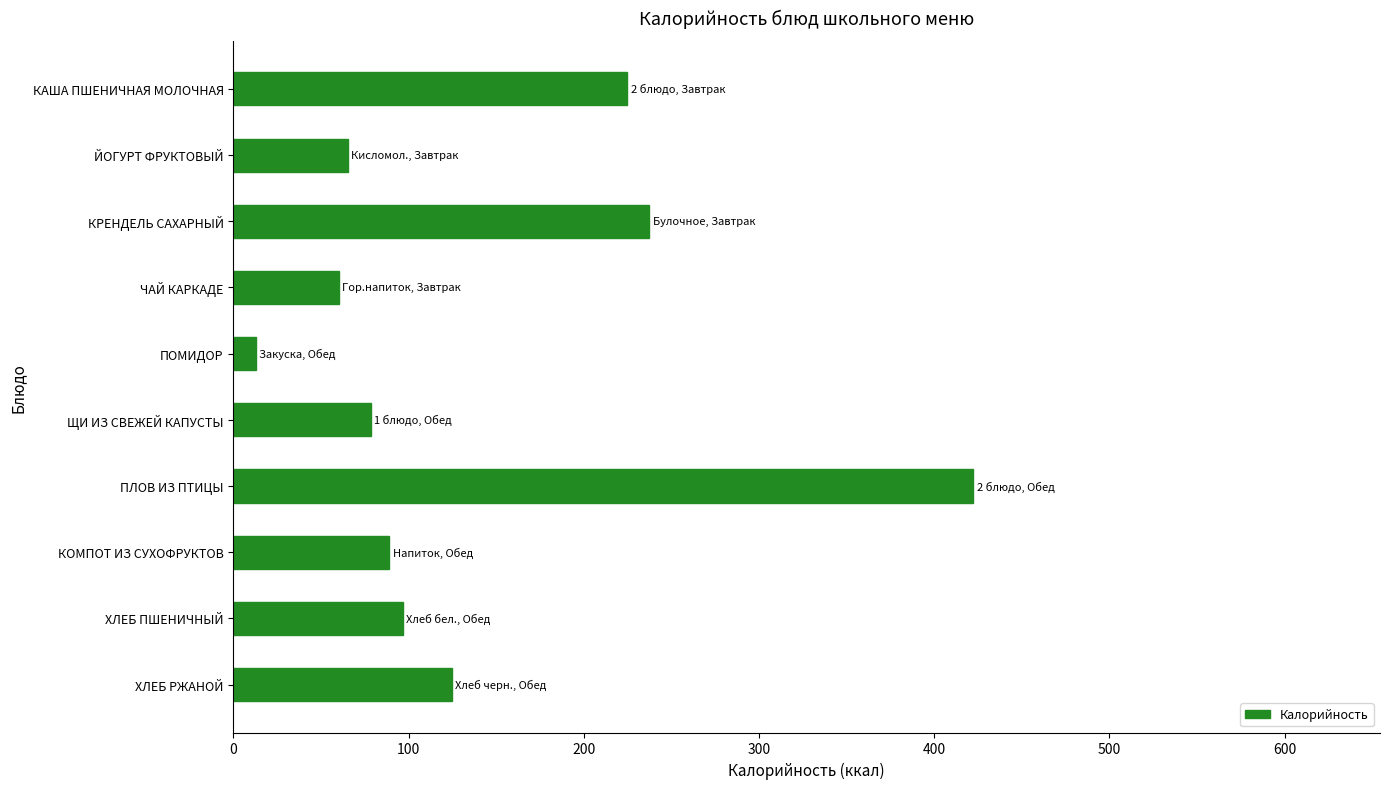

What is the difference between the maximum and minimum values?

409.4